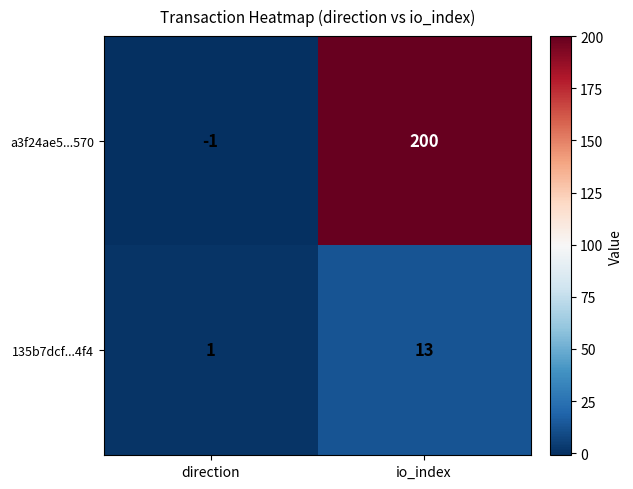

At which category is the sum across all series the highest?

io_index